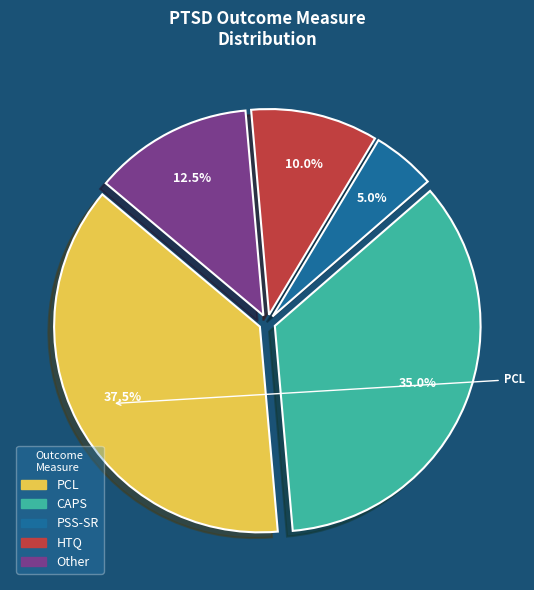

What portion of the pie excludes CAPS?

65.0%